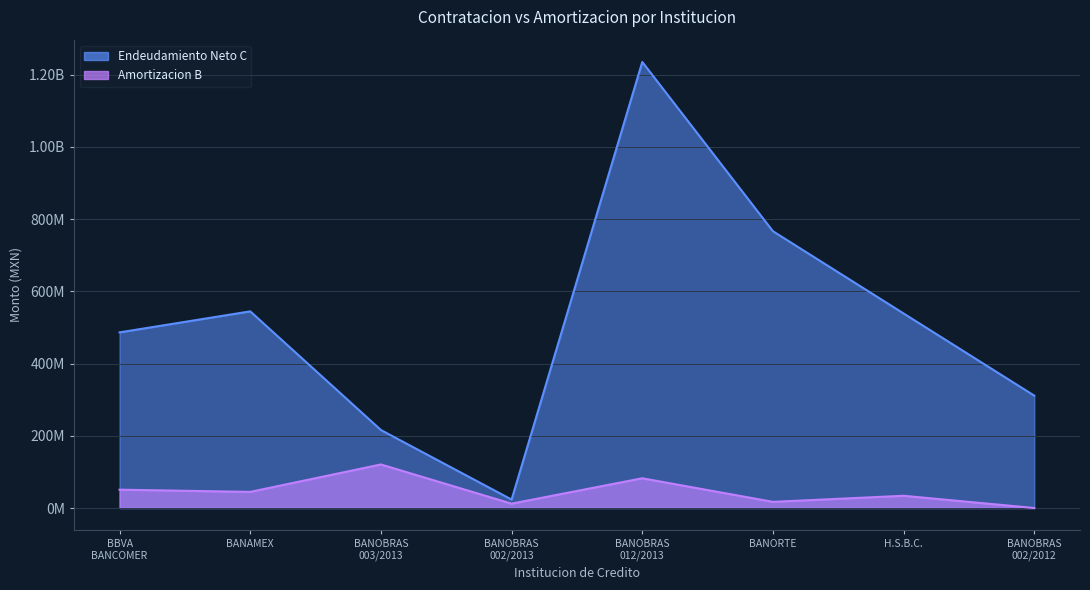

True or false: Endeudamiento Neto C has more than 0 interior local peaks.

True